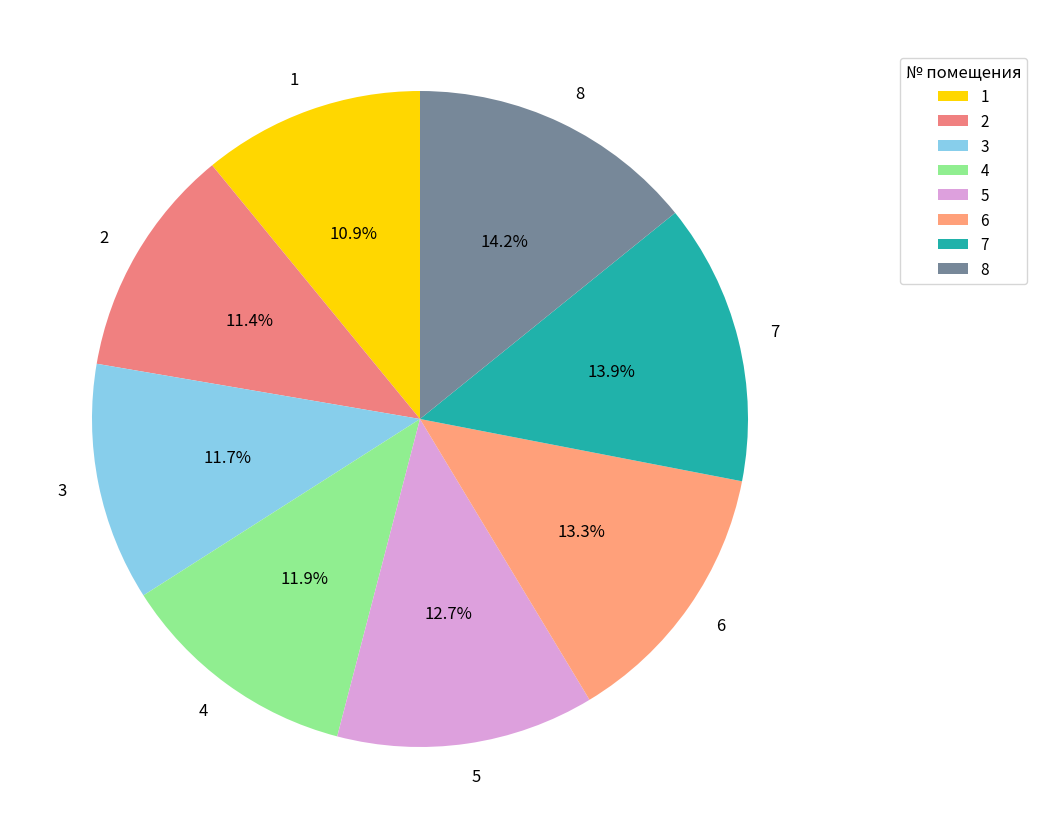

Is there a majority slice in this chart?

No